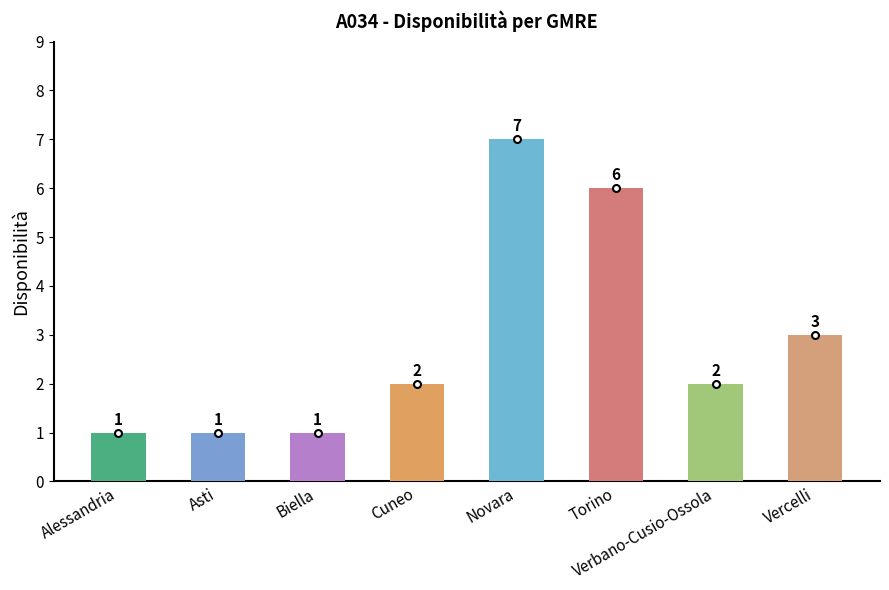

At which label is the value closest to 4?

Vercelli